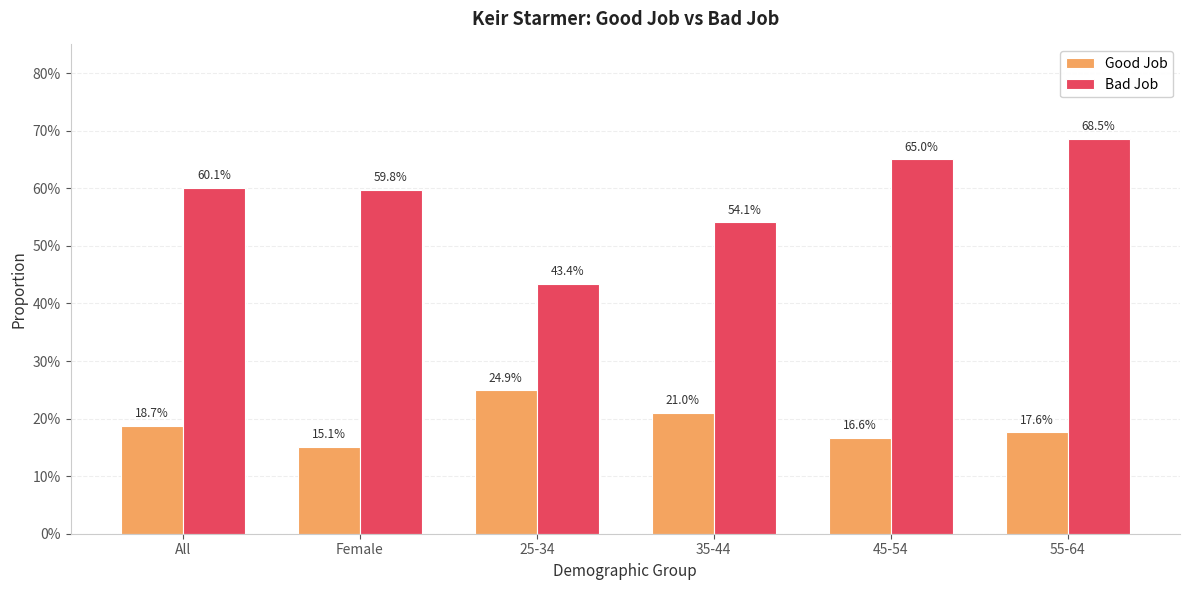

Is the value of Bad Job at 45-54 greater than the value of Good Job at 35-44?

Yes